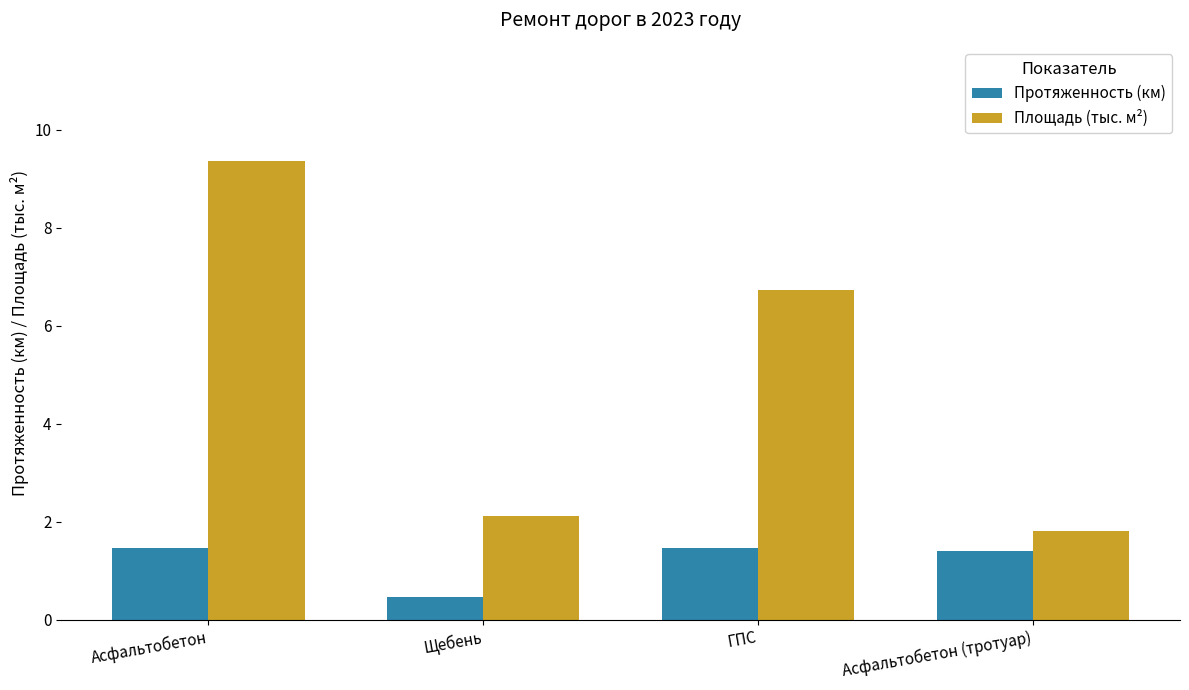

Is it true that Протяженность (км) equals 2.5 at ГПС?

False